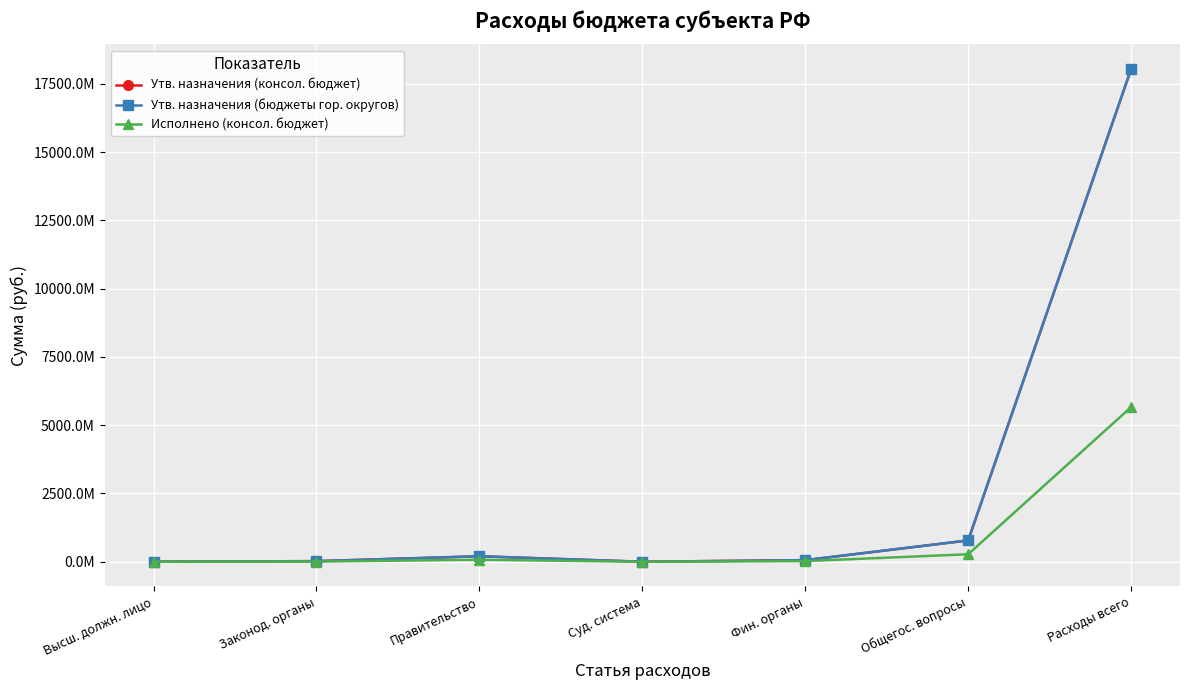

What is the label of the 7th point from the left?

Расходы всего